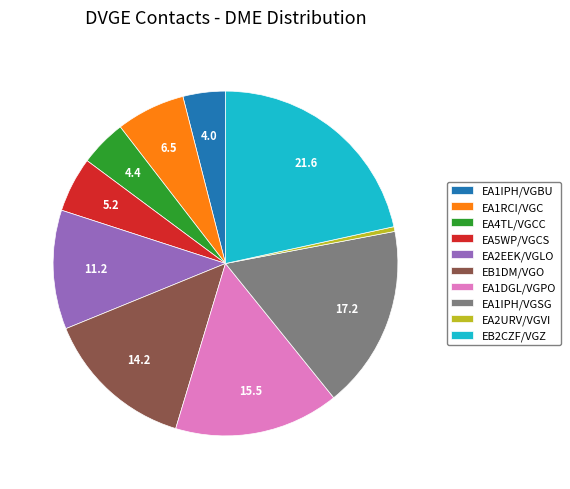

Between EA1DGL/VGPO and EA4TL/VGCC, which is larger?

EA1DGL/VGPO